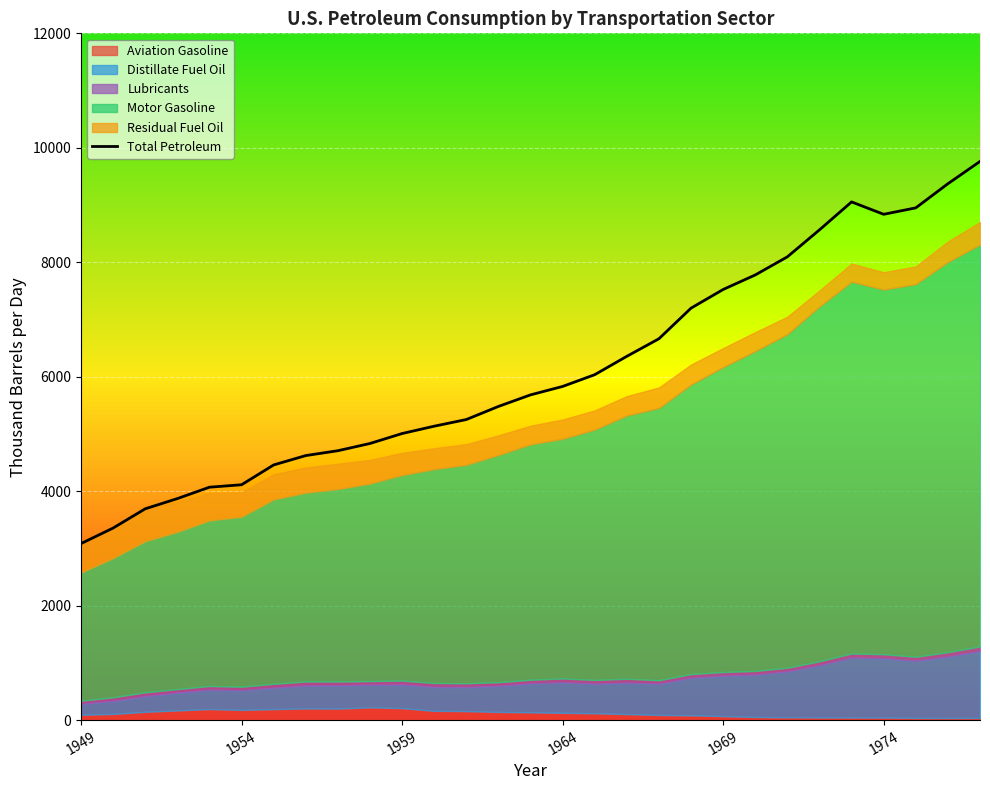

What is the sum of all values?

177387.2